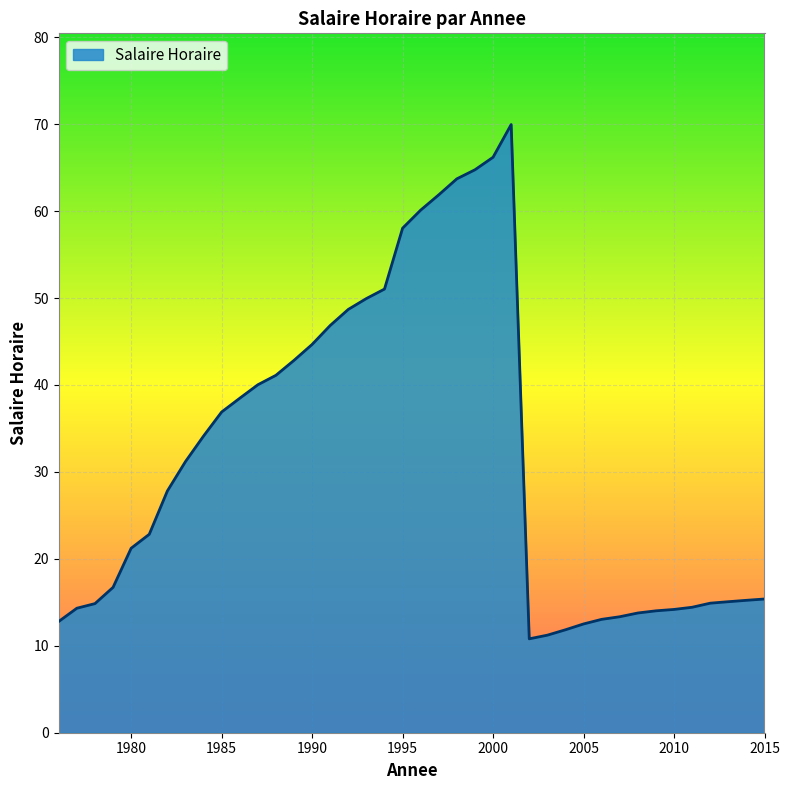

What is the maximum value shown in the chart?

70.0